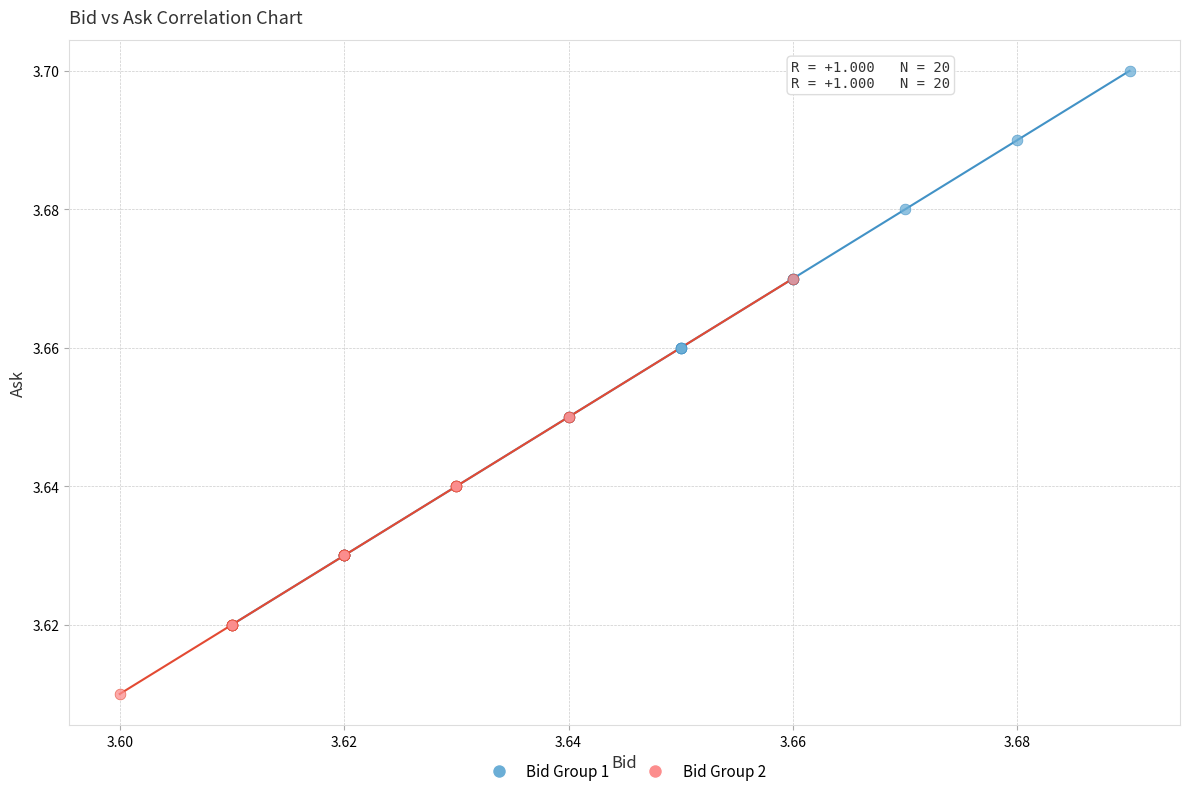

Which series reaches the maximum Y coordinate?

Bid Group 1